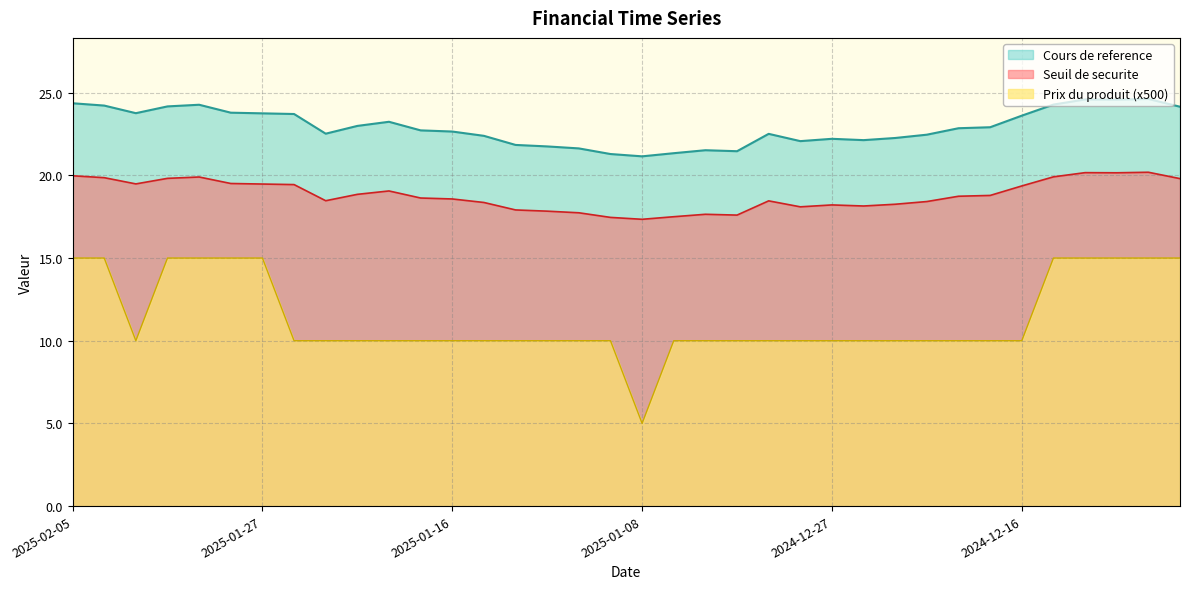

At which category does Cours de reference reach its first local valley?

2025-02-03